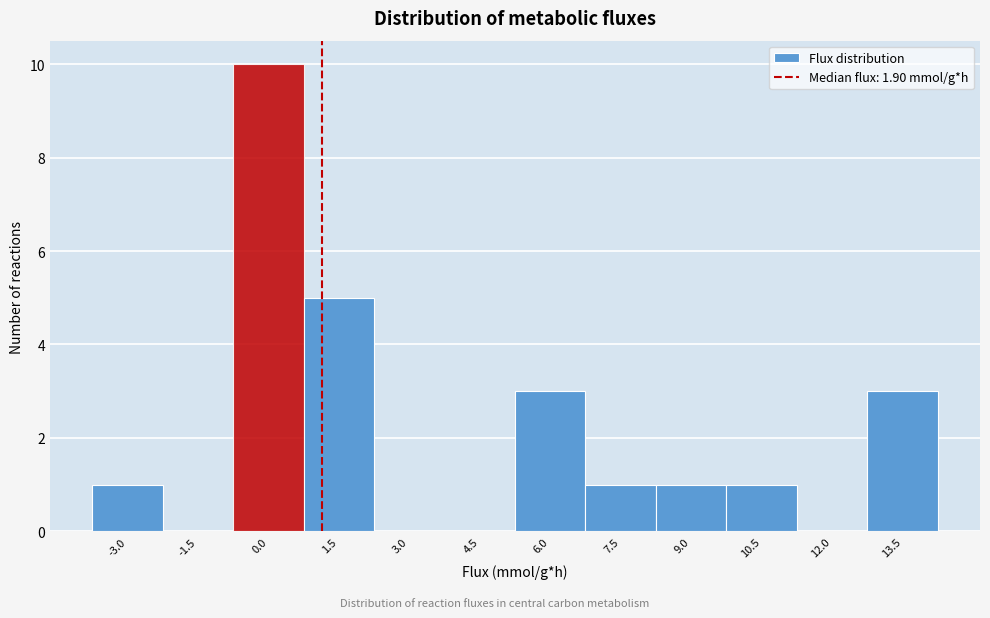

Reading left to right, list all the values displayed in this chart.

-3.0=1	-1.5=0	0.0=10	1.5=5	3.0=0	4.5=0	6.0=3	7.5=1	9.0=1	10.5=1	12.0=0	13.5=3